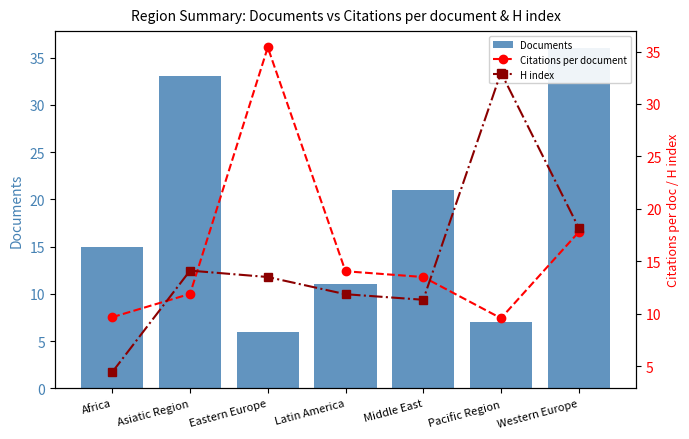

Which category has the highest value in the Documents series?

Western Europe